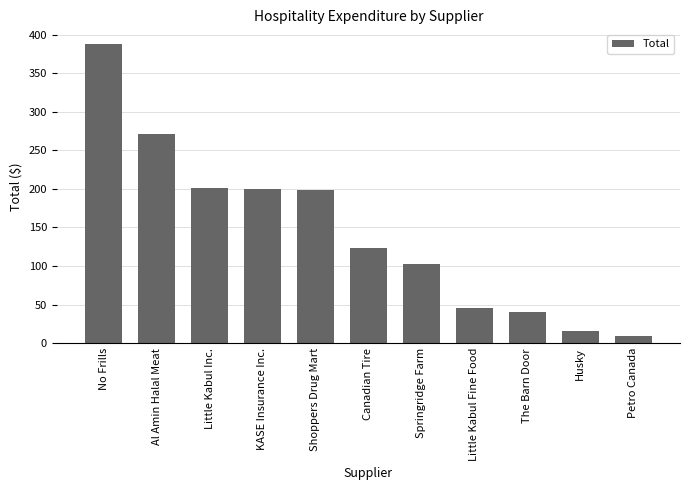

The chart shows a value of 45.3 at Little Kabul Fine Food. True or false?

True